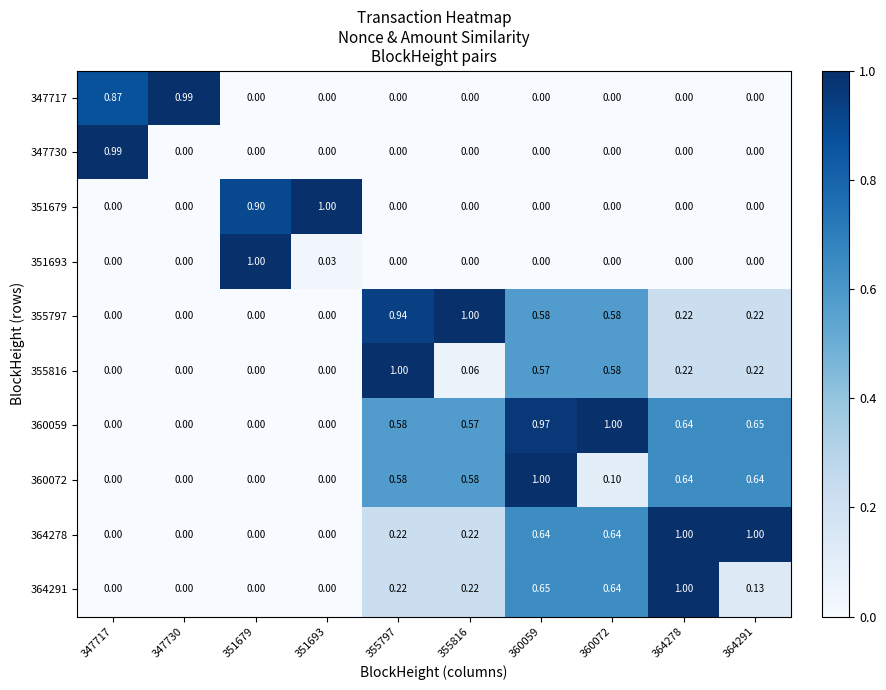

Is the value of 360072 at 355816 greater than the value of 347717 at 351693?

Yes